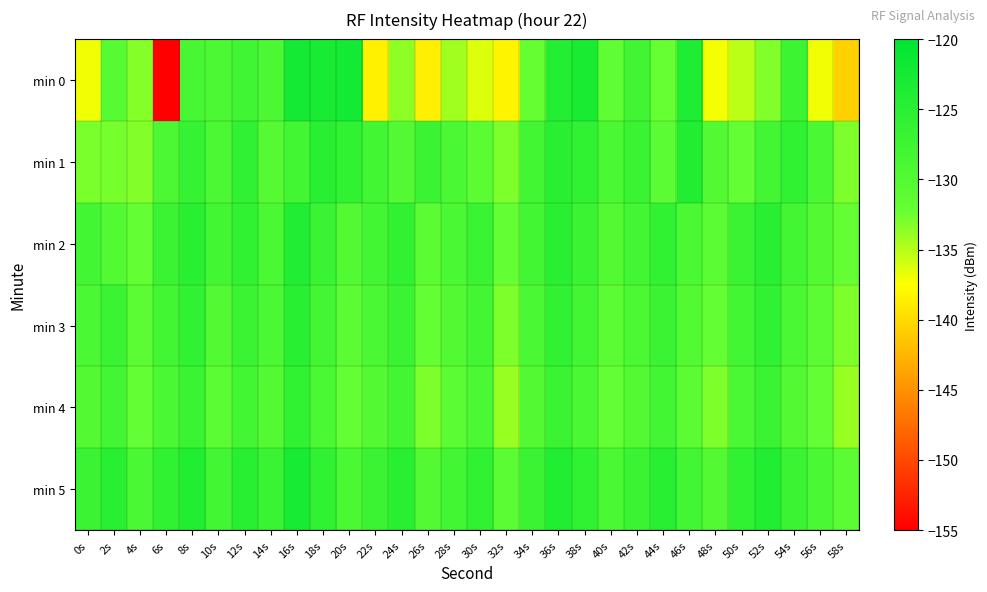

Rank the series at 22s from lowest to highest value.

min 0, min 4, min 3, min 1, min 2, min 5